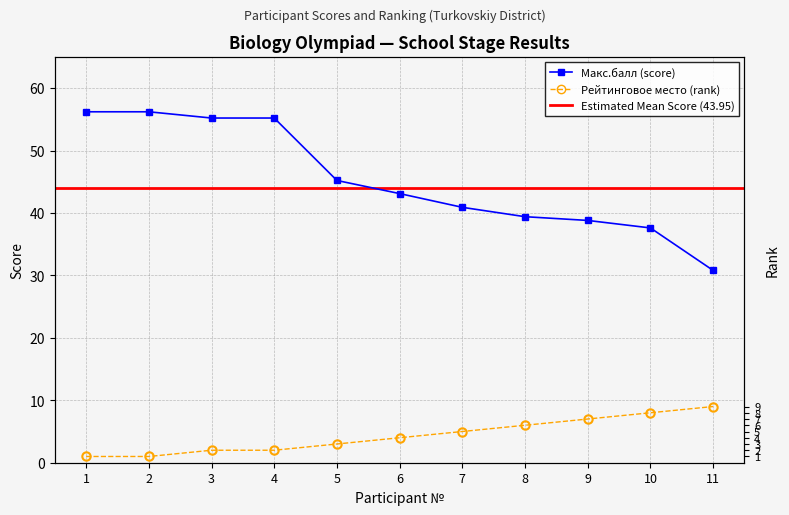

What is the sum of the Макс.балл (score) values at 7 and 9?

79.7